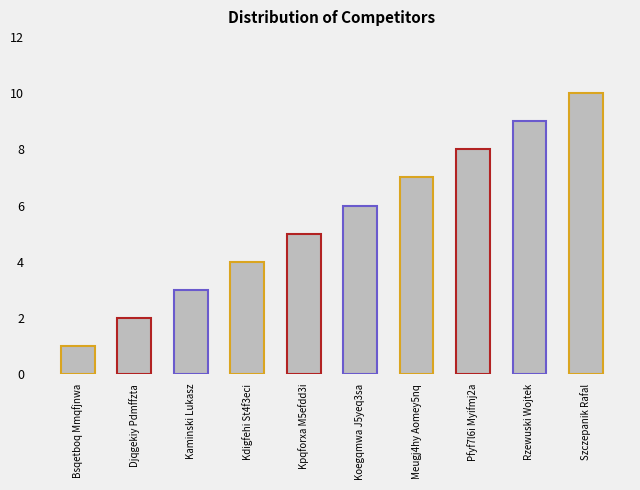

What is the greatest value displayed?

10